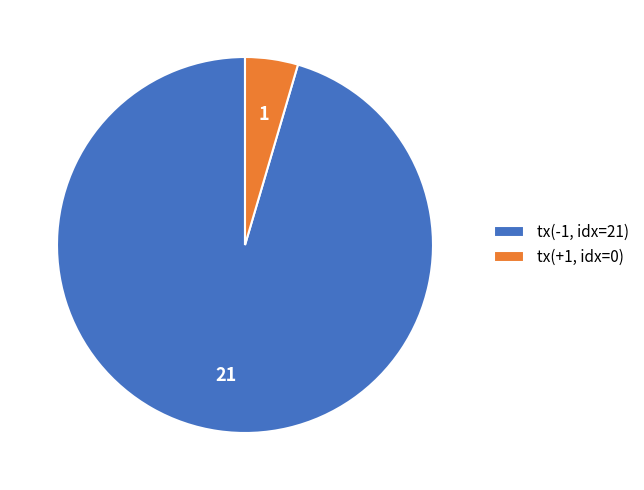

Is there any slice that represents more than half of the pie?

Yes